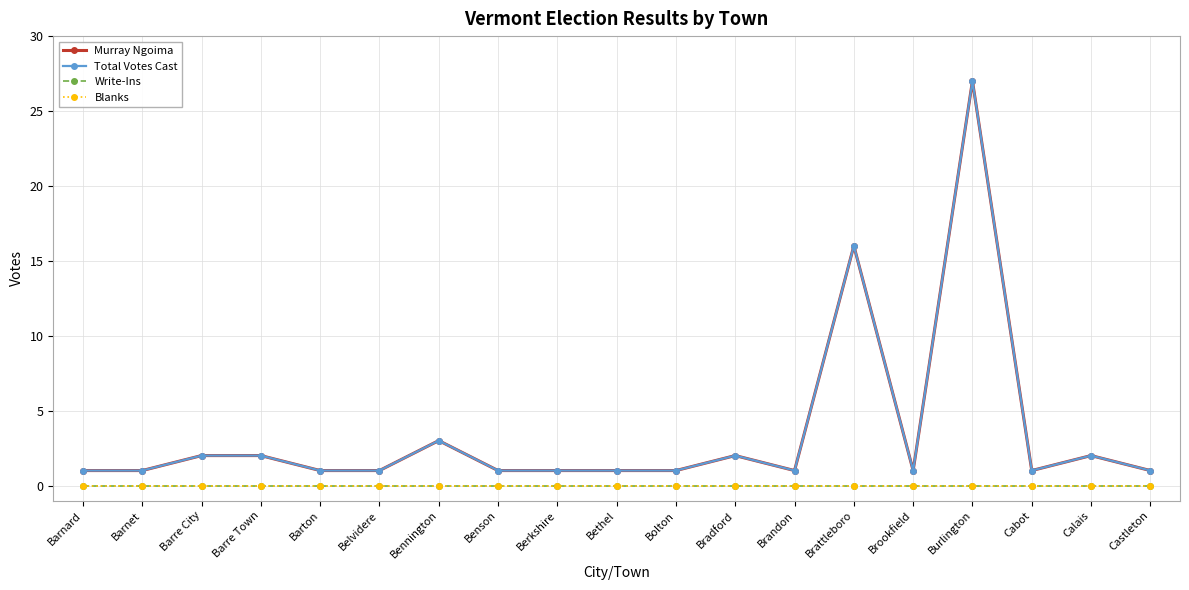

Does the chart have visible grid lines?

Yes